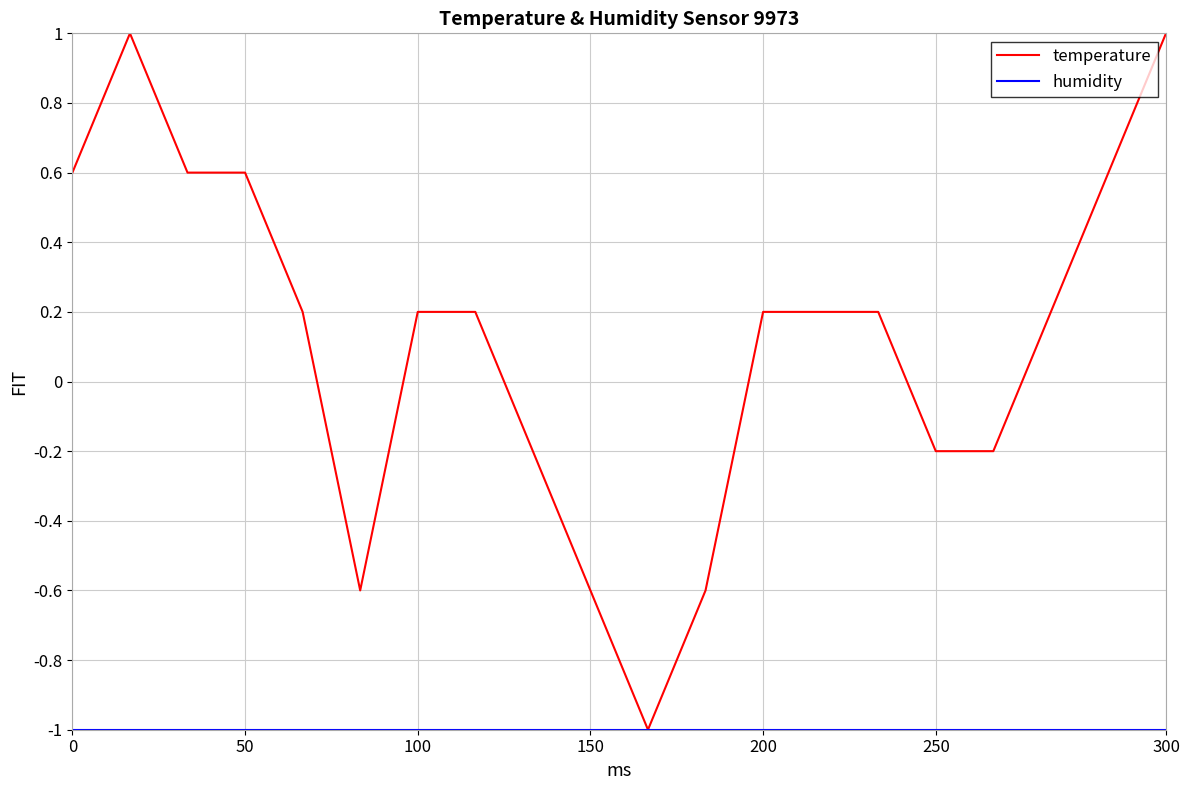

Which series has the widest spread of values?

temperature